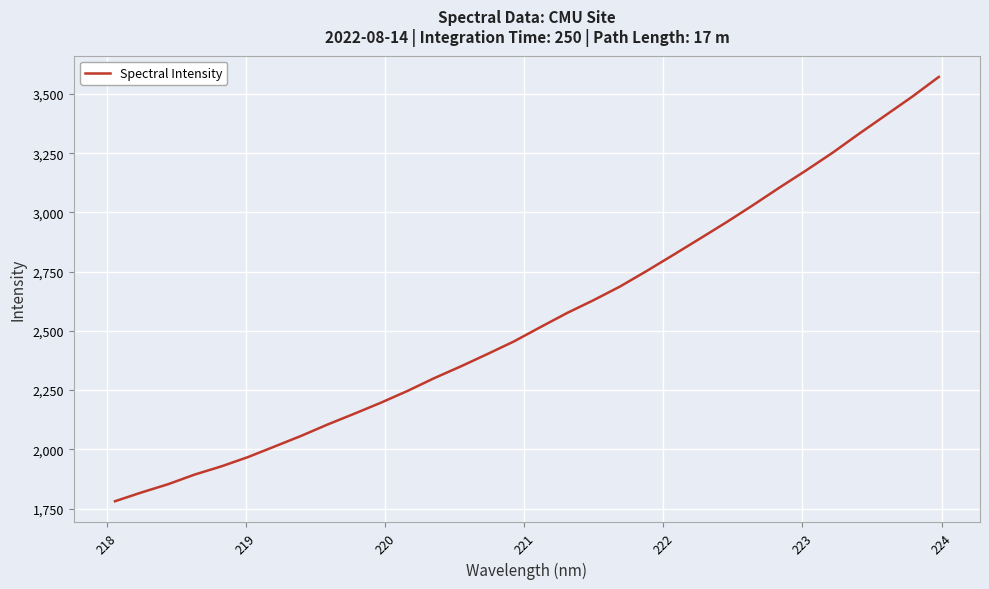

How many distinct data groups are displayed?

1